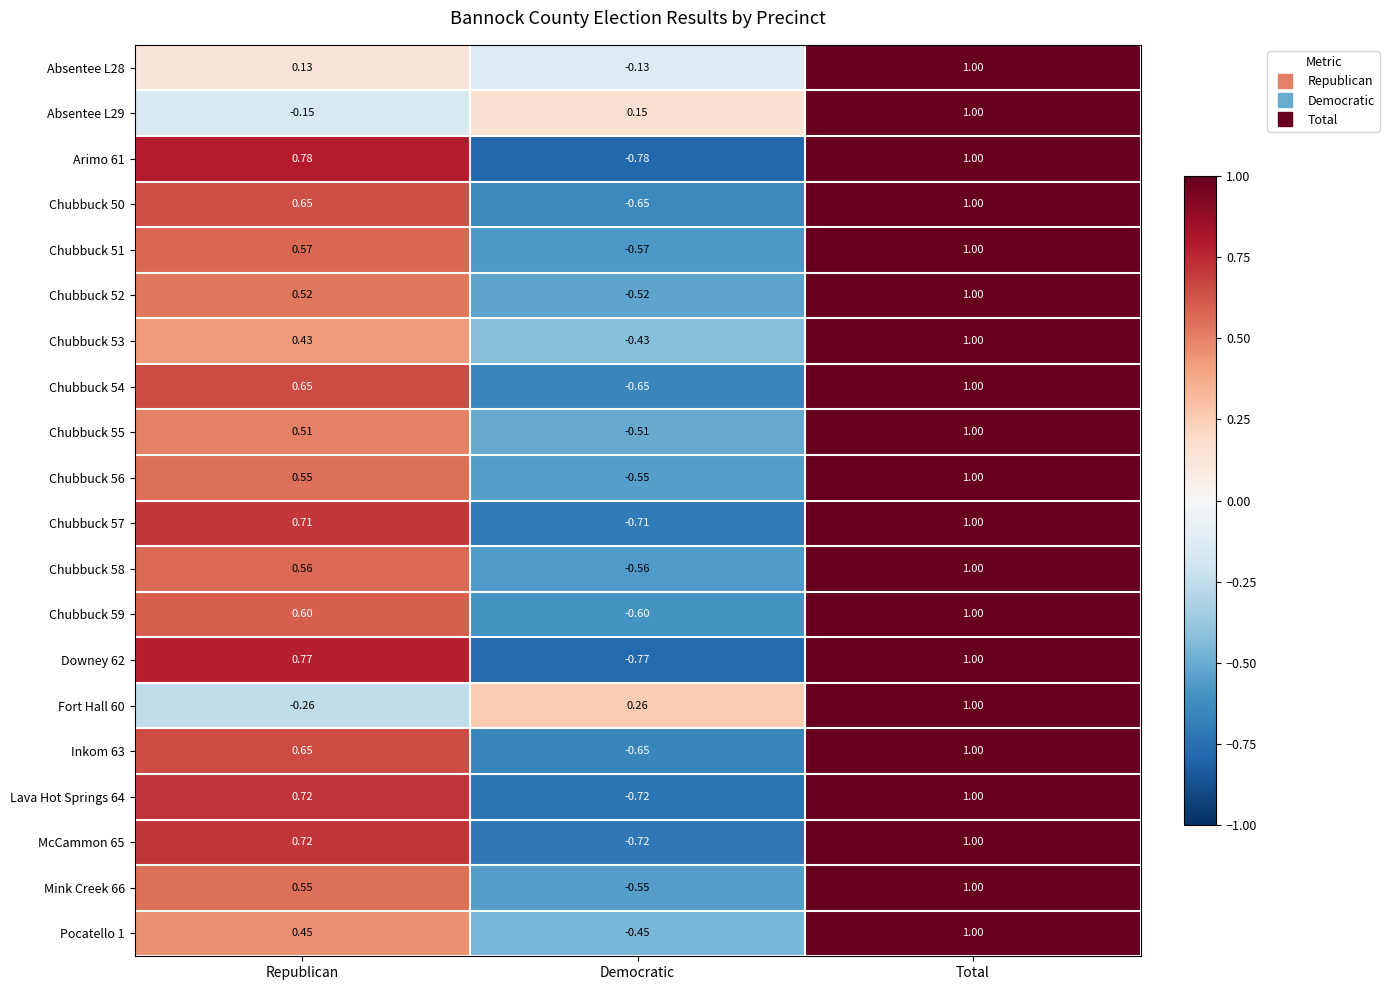

At which label does Pocatello 1 first exceed 0?

Republican